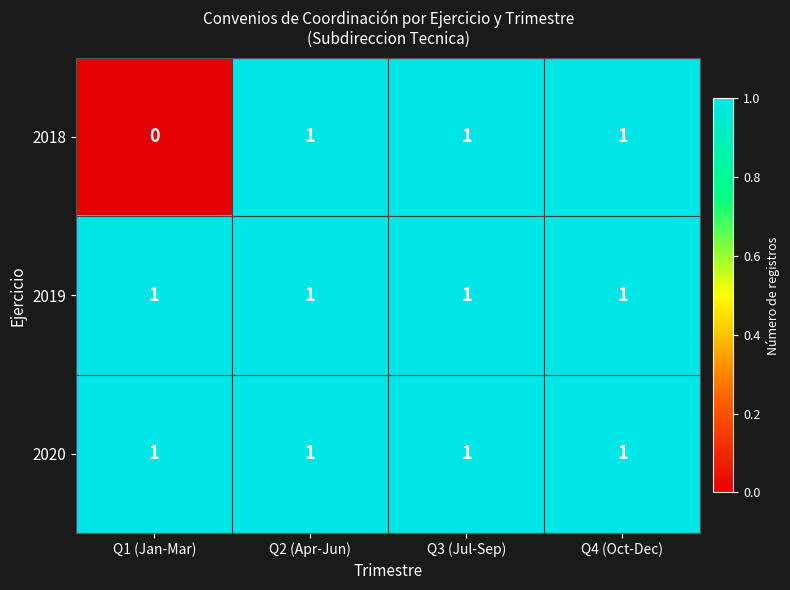

The value of 2020 at Q4 (Oct-Dec) is 1. True or false?

True